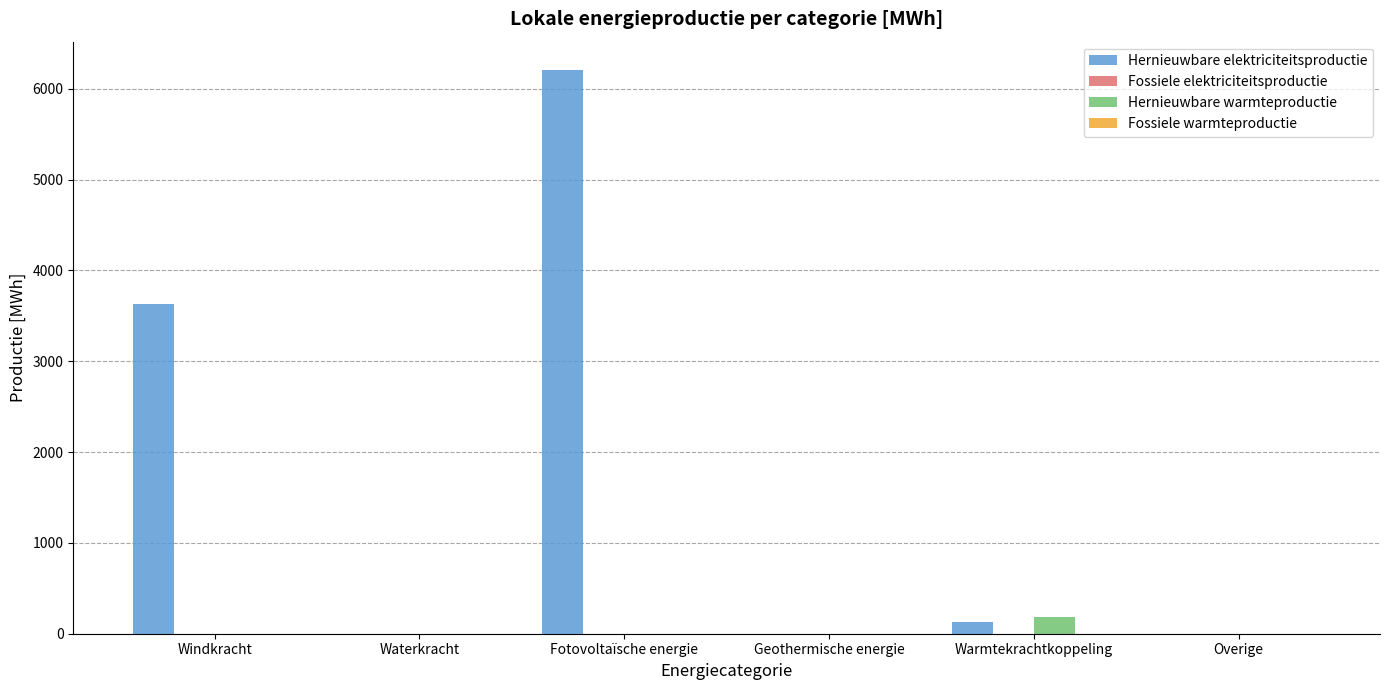

True or false: Hernieuwbare elektriciteitsproductie has a value of 6207.6 at Fotovoltaïsche energie.

True